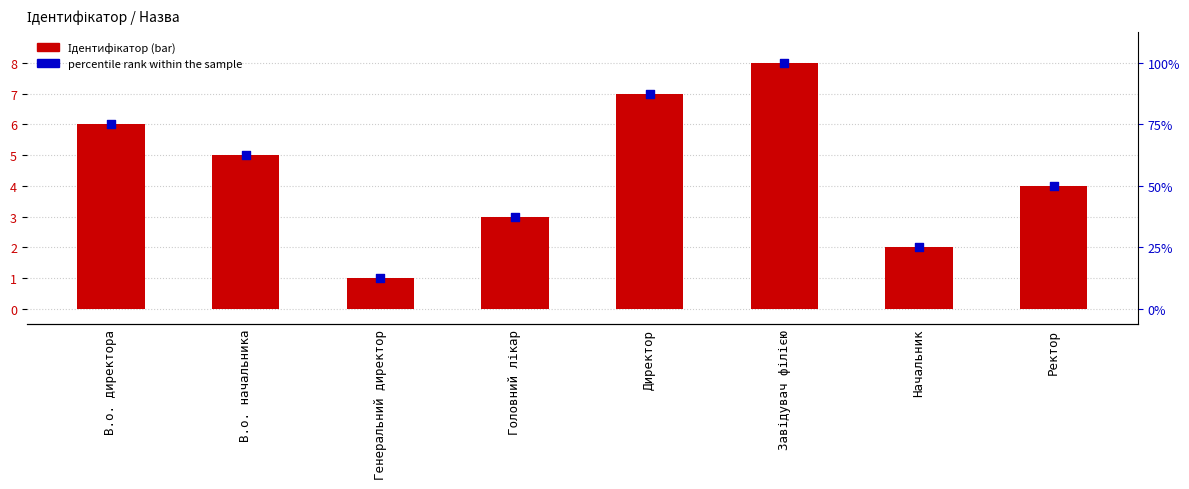

At how many categories does at least one series exceed 1?

7